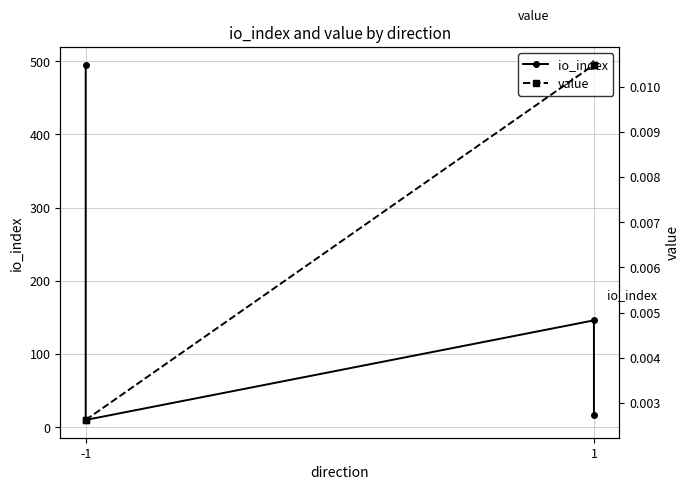

At -1, list the series in order from largest to smallest.

io_index, value